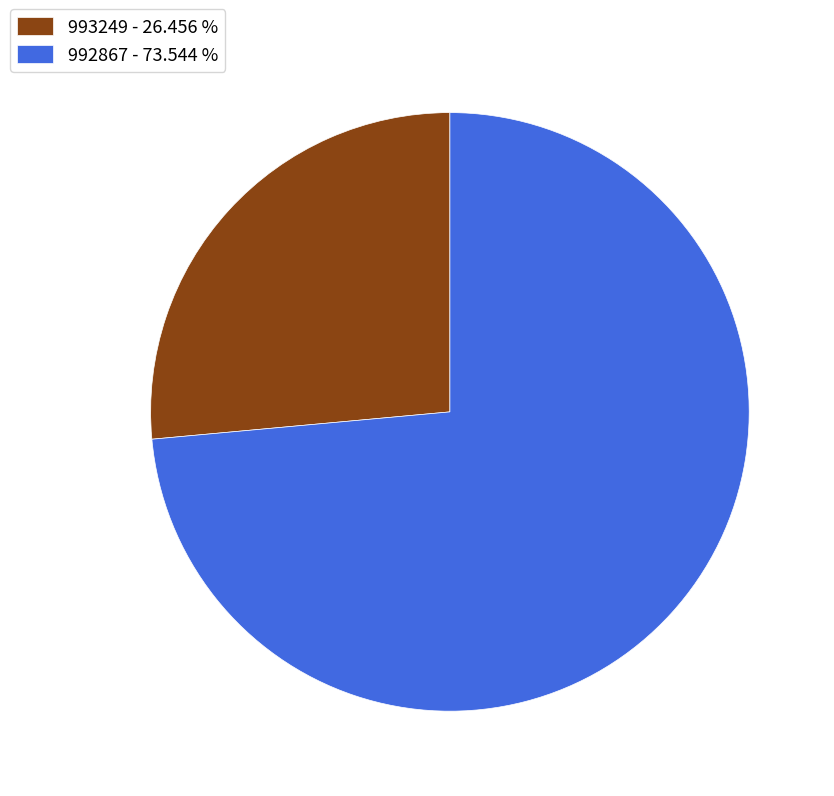

Approximately how many times larger is the value at 992867 - 73.544 % compared to 993249 - 26.456 %?

2.8